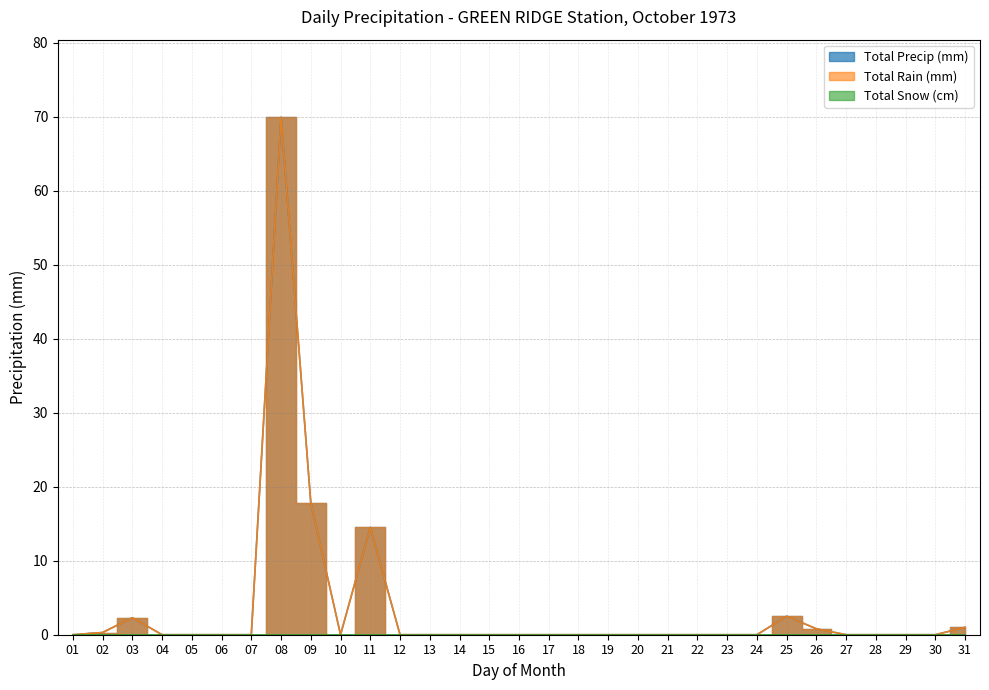

Is the value of Total Precip (mm) at 17 greater than the value of Total Rain (mm) at 20?

No